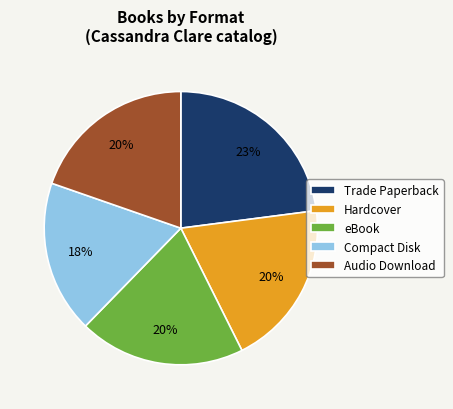

Between Audio Download and Compact Disk, which is larger?

Audio Download